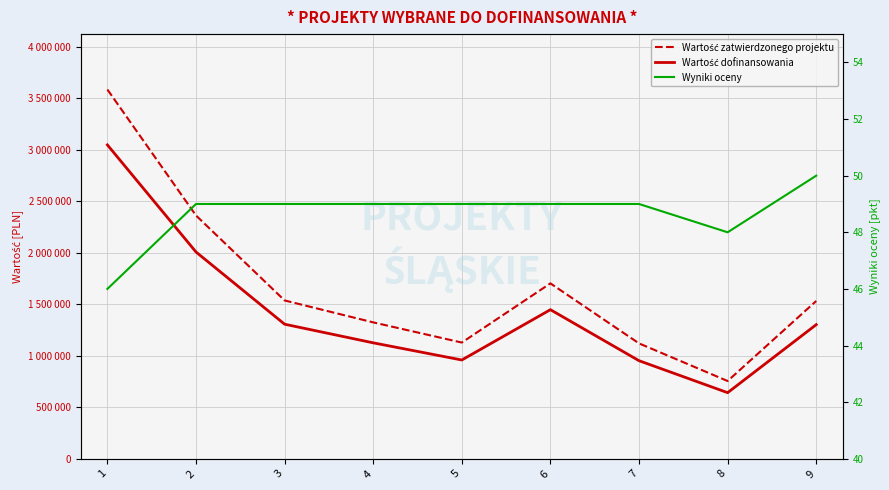

What is the value of the Wartość dofinansowania point at the 2nd from the left?

2007016.6